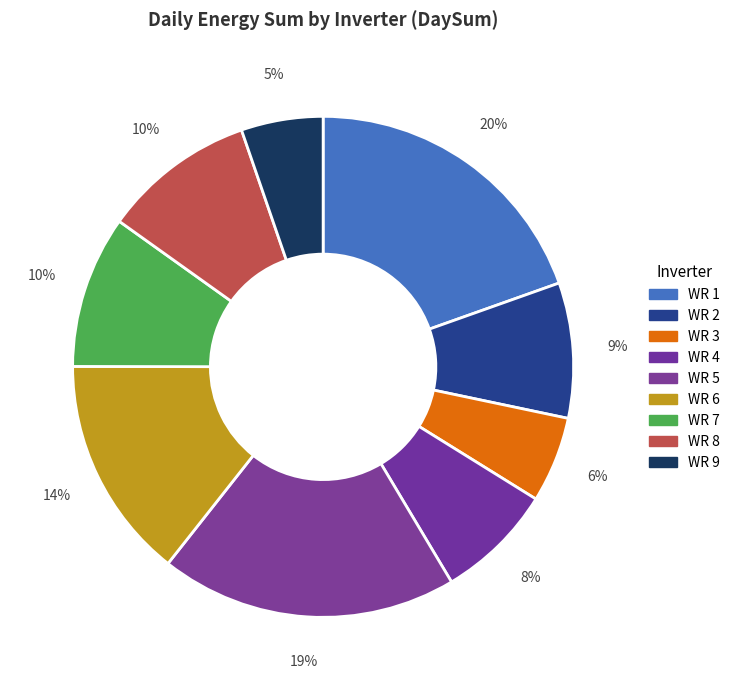

What is the change in value from WR 6 to WR 7?

-3076